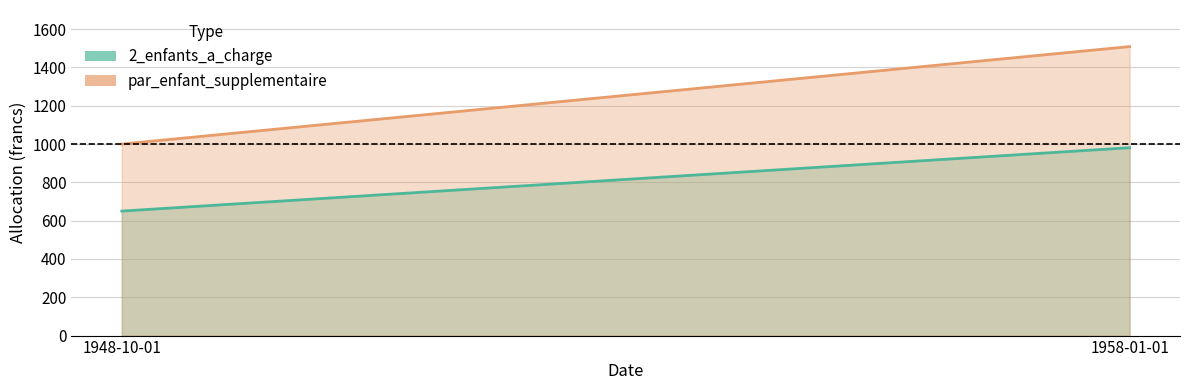

What is the sum of all 2_enfants_a_charge values?

1631